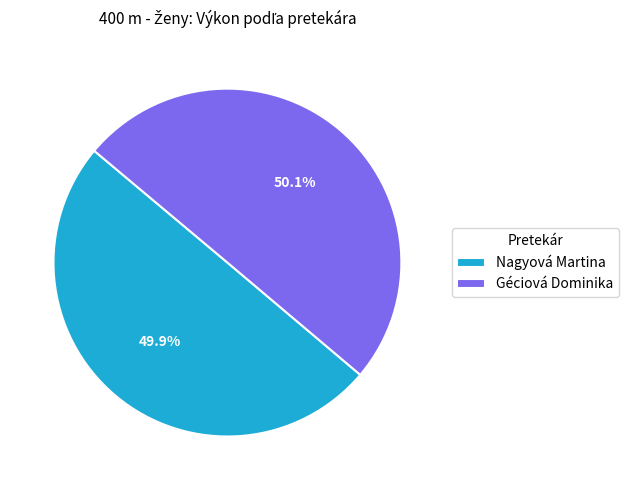

How many slices are in this pie chart?

2